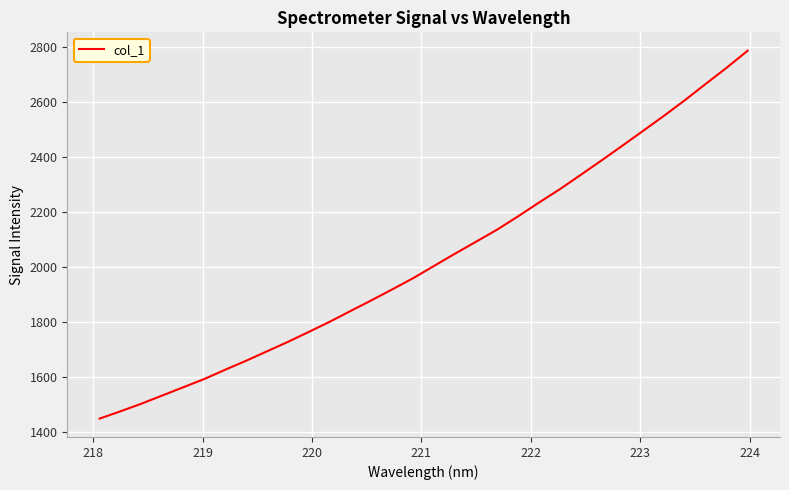

What is the greatest value displayed?

2787.6